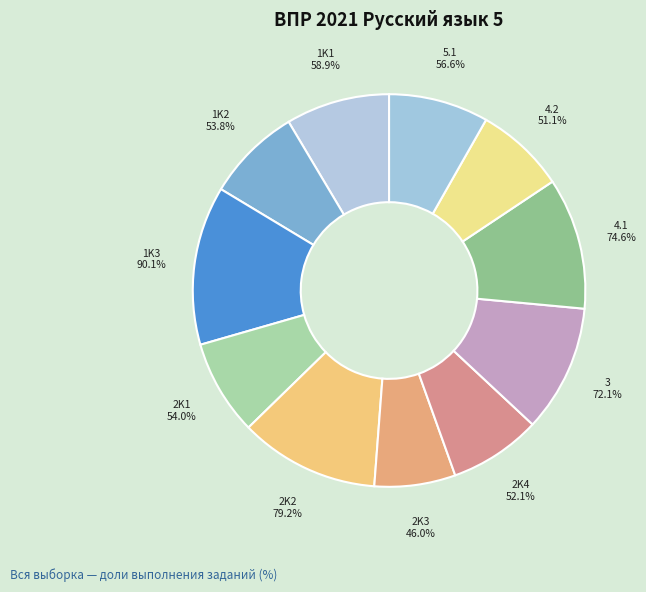

What is the smallest slice in the pie chart?

2K3